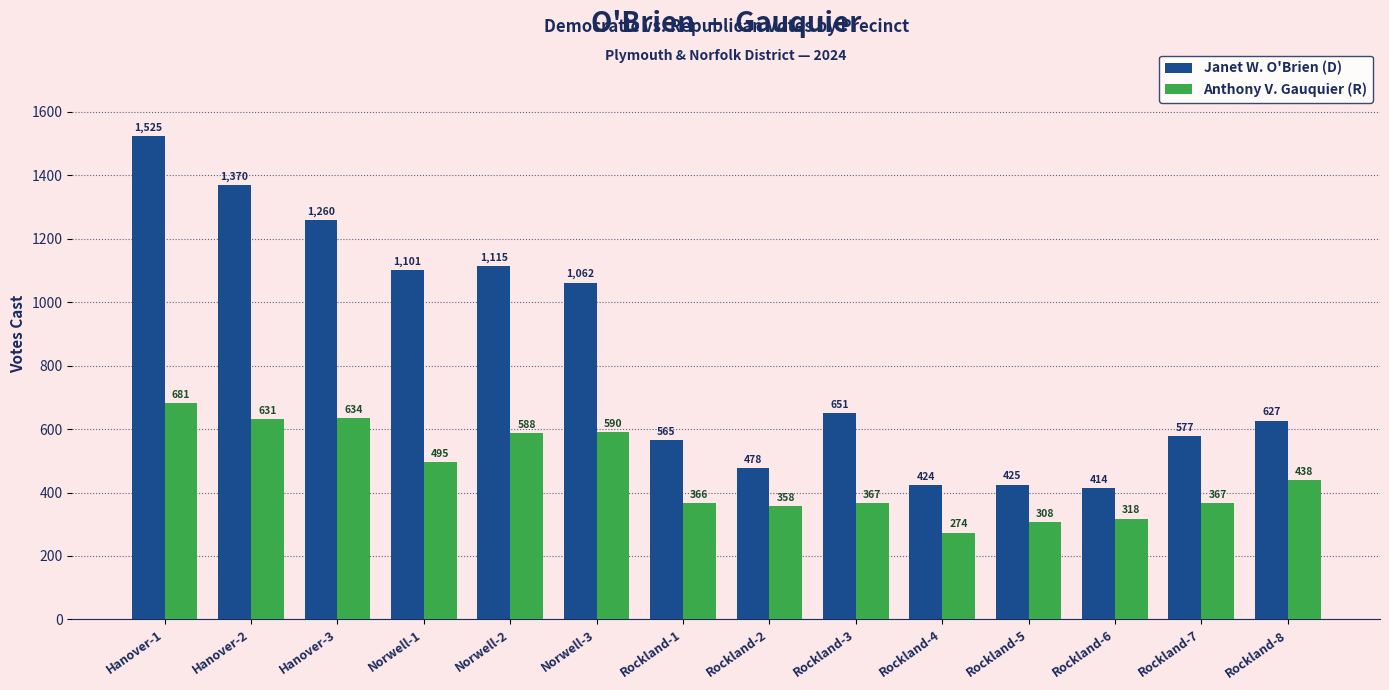

Reading left to right, what are all the values shown in this chart?

Janet W. O'Brien (D): 1525	1370	1260	1101	1115	1062	565	478	651	424	425	414	577	627
Anthony V. Gauquier (R): 681	631	634	495	588	590	366	358	367	274	308	318	367	438